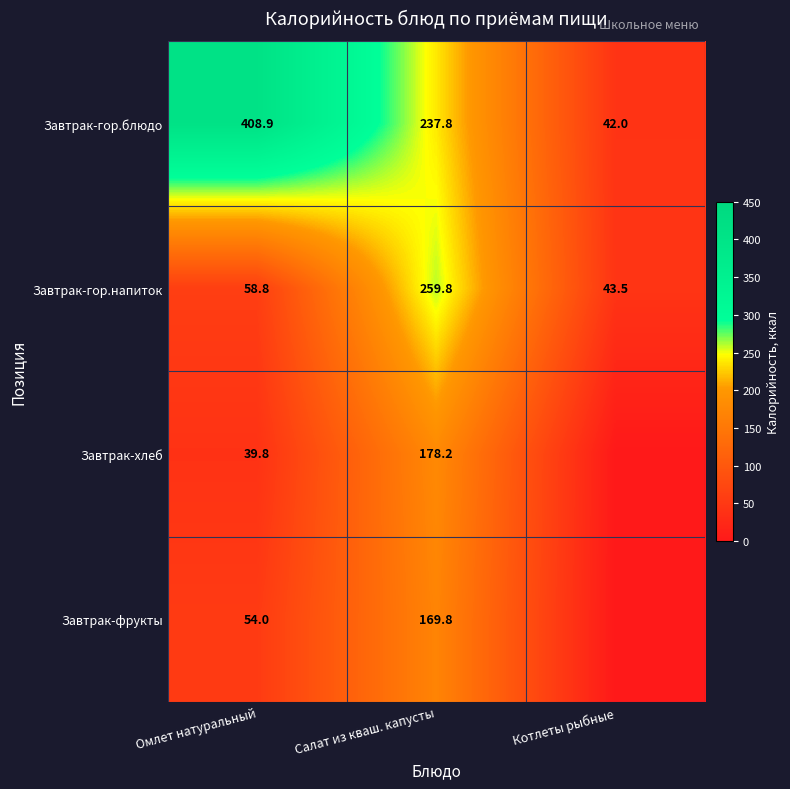

Which category has the lowest value in the Завтрак-гор.напиток series?

Котлеты рыбные